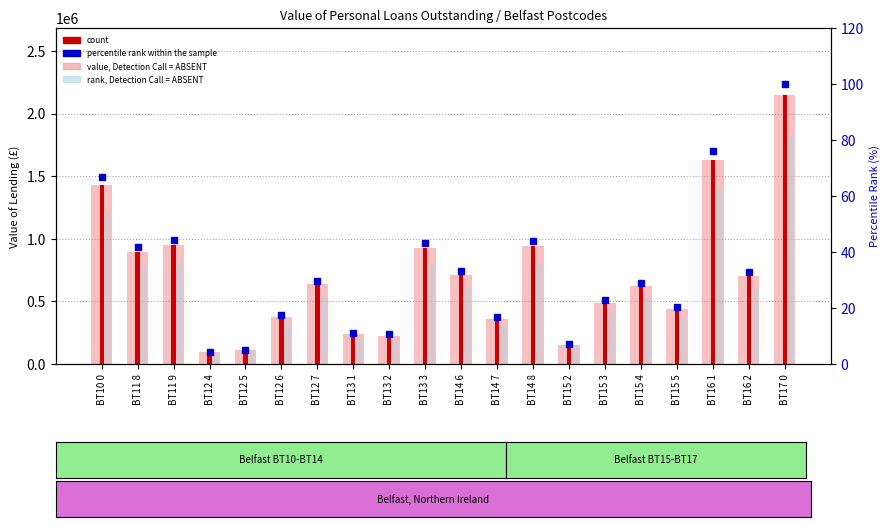

How many values in the count series exceed 639199?

10